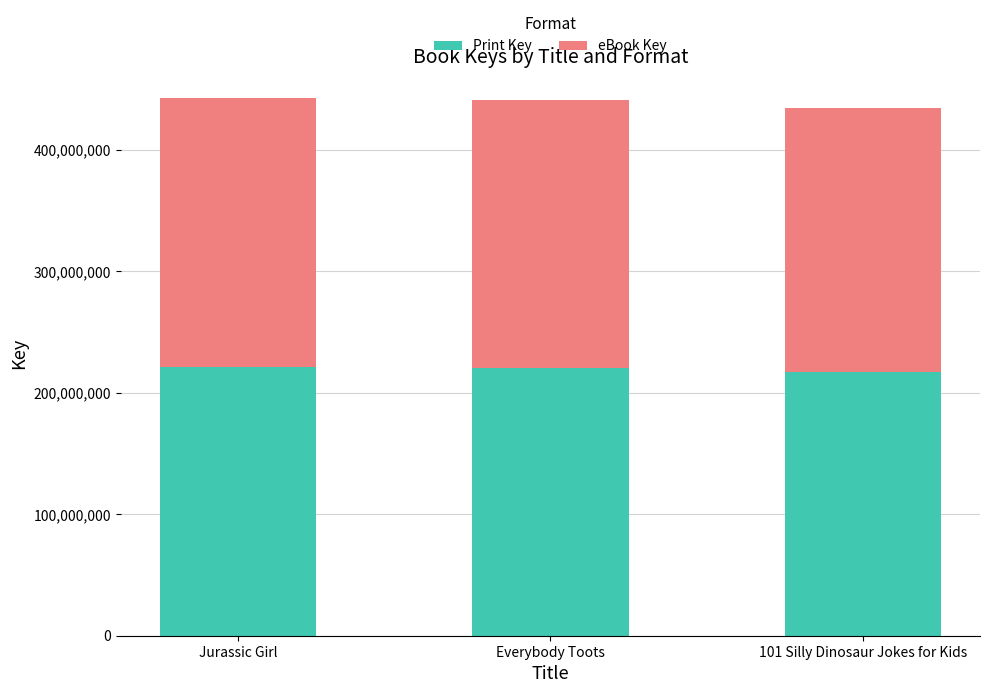

What is the total value across all series at 101 Silly Dinosaur Jokes for Kids?

434289774